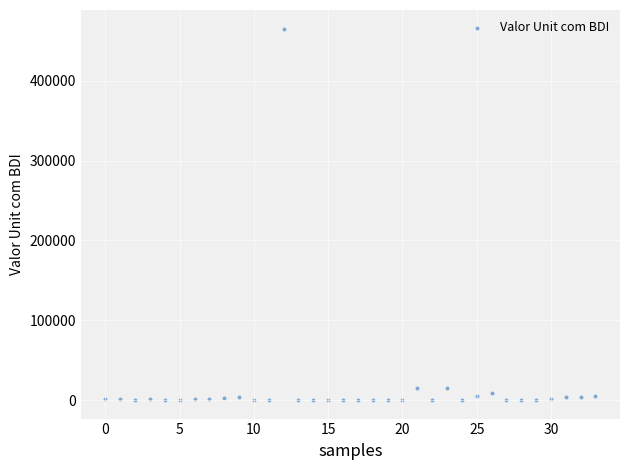

How many data points are displayed?

34